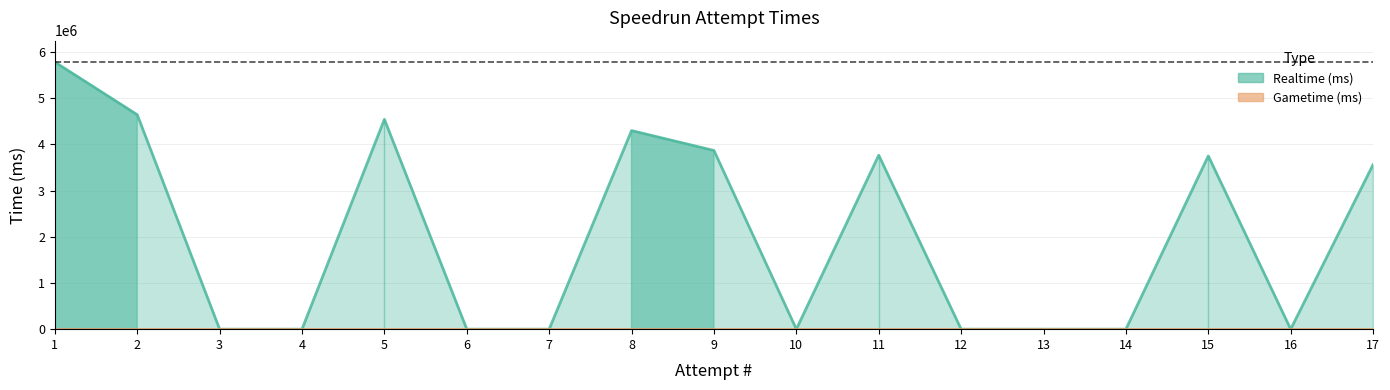

How many points are higher than both their immediate neighbors (excluding endpoints)?

4